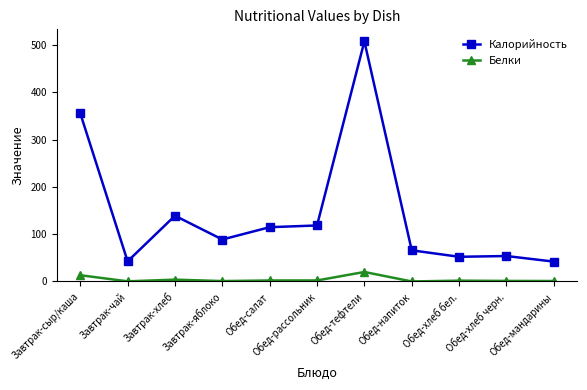

True or false: Калорийность and Белки cross at least once.

False